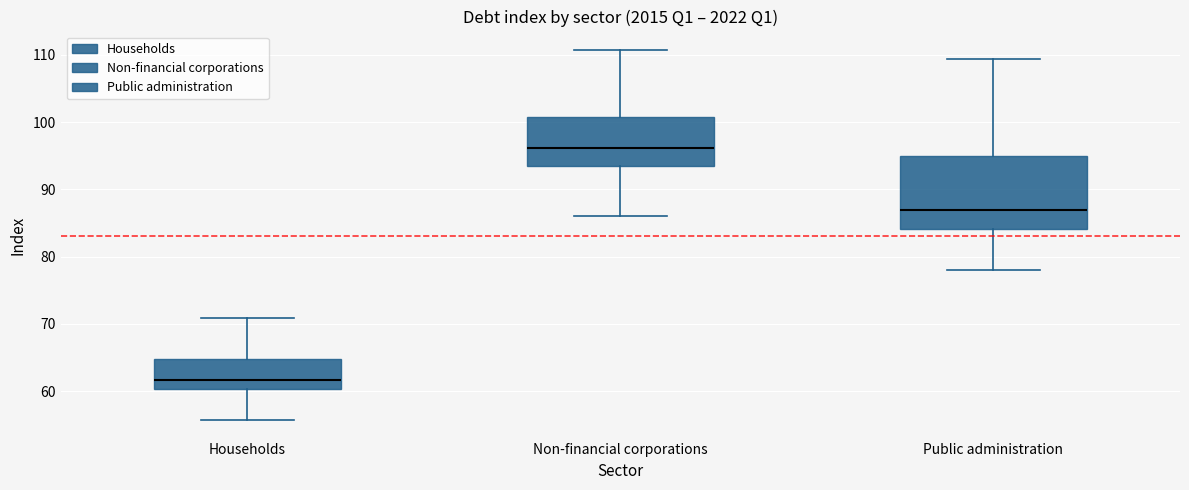

Reading left to right, transcribe this box plot: for each box, give where its median line is, the range the box spans, and where its two whiskers end, as read against the y-axis. The values are not printed on the chart, so give them approximately, as read against the axis.

Households: median 62, box 60 to 65, whiskers 56 to 71
Non-financial corporations: median 96, box 94 to 101, whiskers 86 to 111
Public administration: median 87, box 84 to 95, whiskers 78 to 109